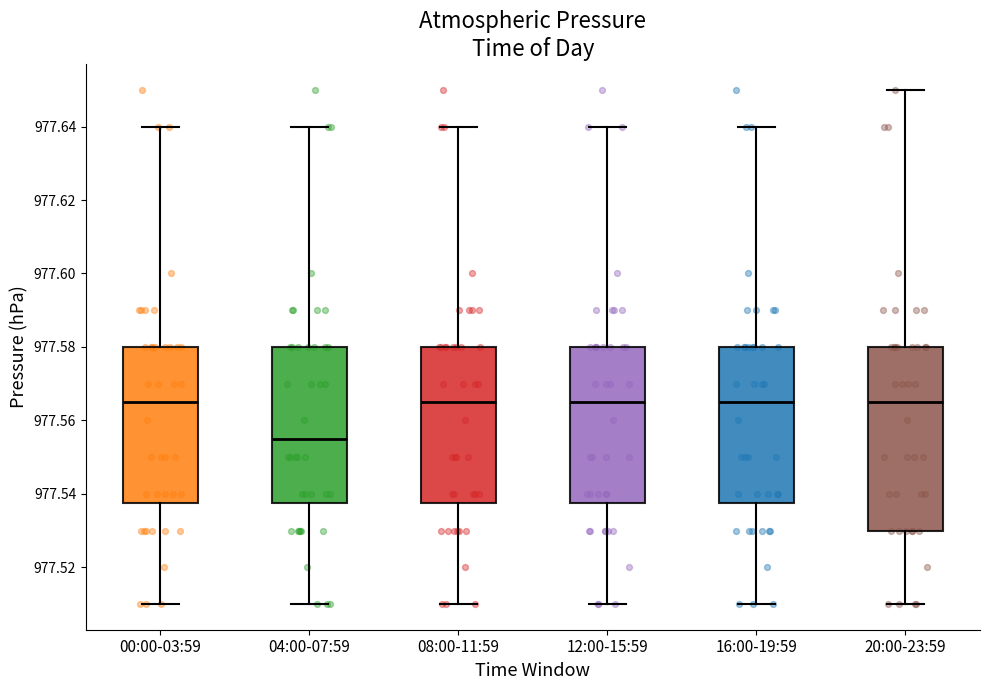

Comparing the boxes themselves (not the whiskers), which one is the tallest?

20:00-23:59